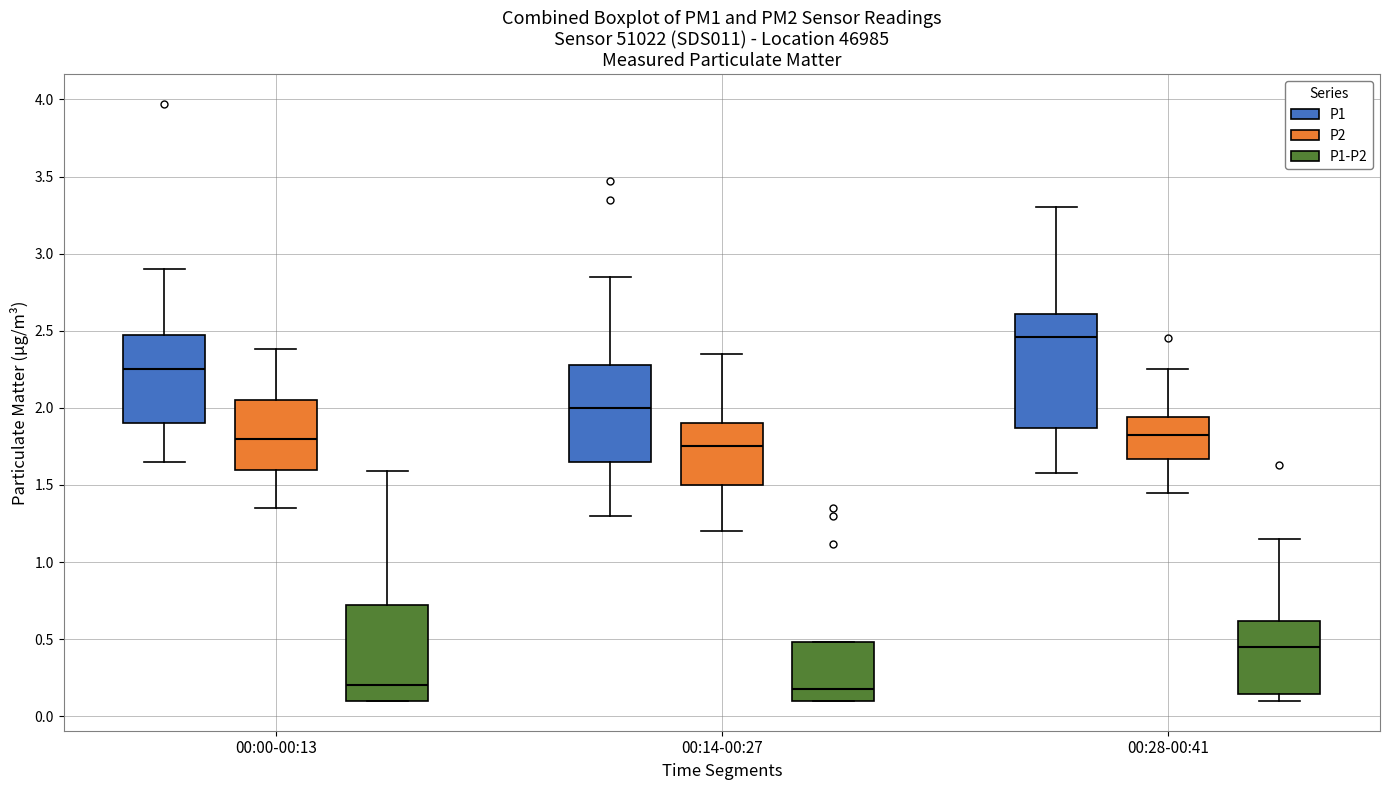

Reading left to right, transcribe this box plot: for each box, give where its median line is, the range the box spans, and where its two whiskers end, as read against the y-axis. The values are not printed on the chart, so give them approximately, as read against the axis.

00:00-00:13 (P1): median 2.25, box 1.90 to 2.45, whiskers 1.65 to 2.90
00:00-00:13 (P2): median 1.80, box 1.60 to 2.05, whiskers 1.35 to 2.40
00:00-00:13 (P1-P2): median 0.20, box 0.10 to 0.70, whiskers 0.10 to 1.60
00:14-00:27 (P1): median 2.00, box 1.65 to 2.30, whiskers 1.30 to 2.85
00:14-00:27 (P2): median 1.75, box 1.50 to 1.90, whiskers 1.20 to 2.35
00:14-00:27 (P1-P2): median 0.20, box 0.10 to 0.50, whiskers 0.10 to 0.50
00:28-00:41 (P1): median 2.45, box 1.85 to 2.60, whiskers 1.60 to 3.30
00:28-00:41 (P2): median 1.85, box 1.65 to 1.95, whiskers 1.45 to 2.25
00:28-00:41 (P1-P2): median 0.45, box 0.15 to 0.60, whiskers 0.10 to 1.15